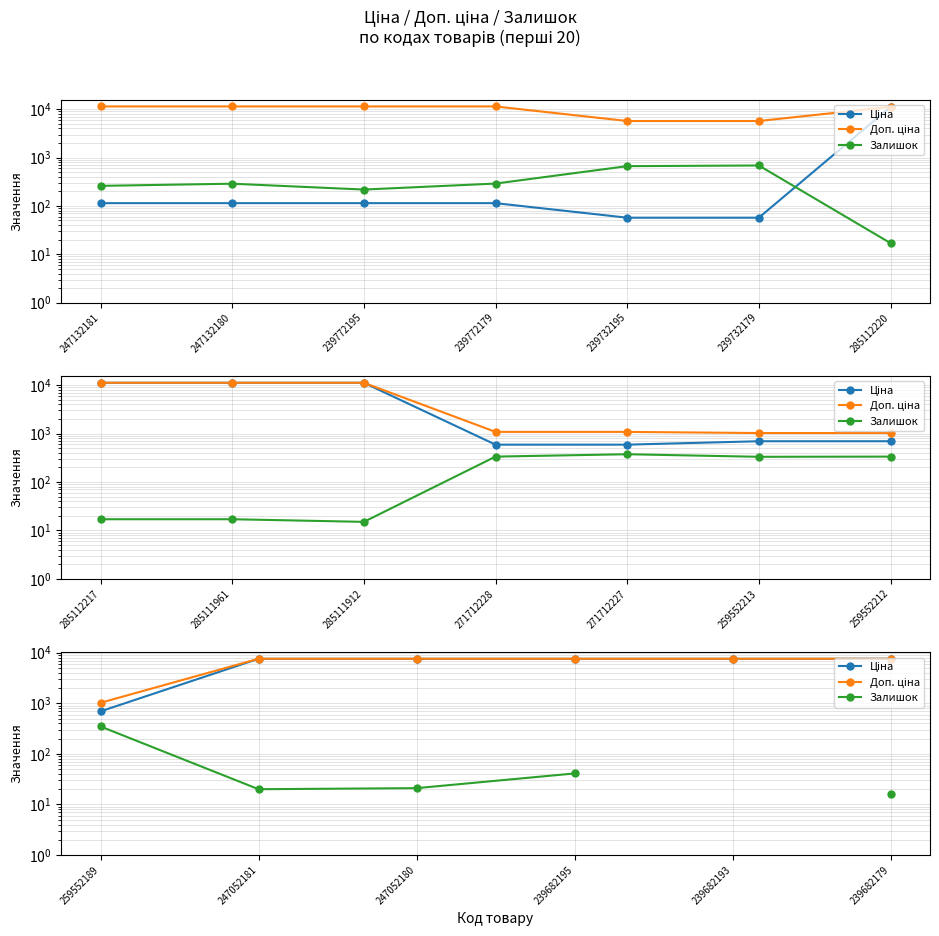

Which series has the widest spread of values?

Ціна